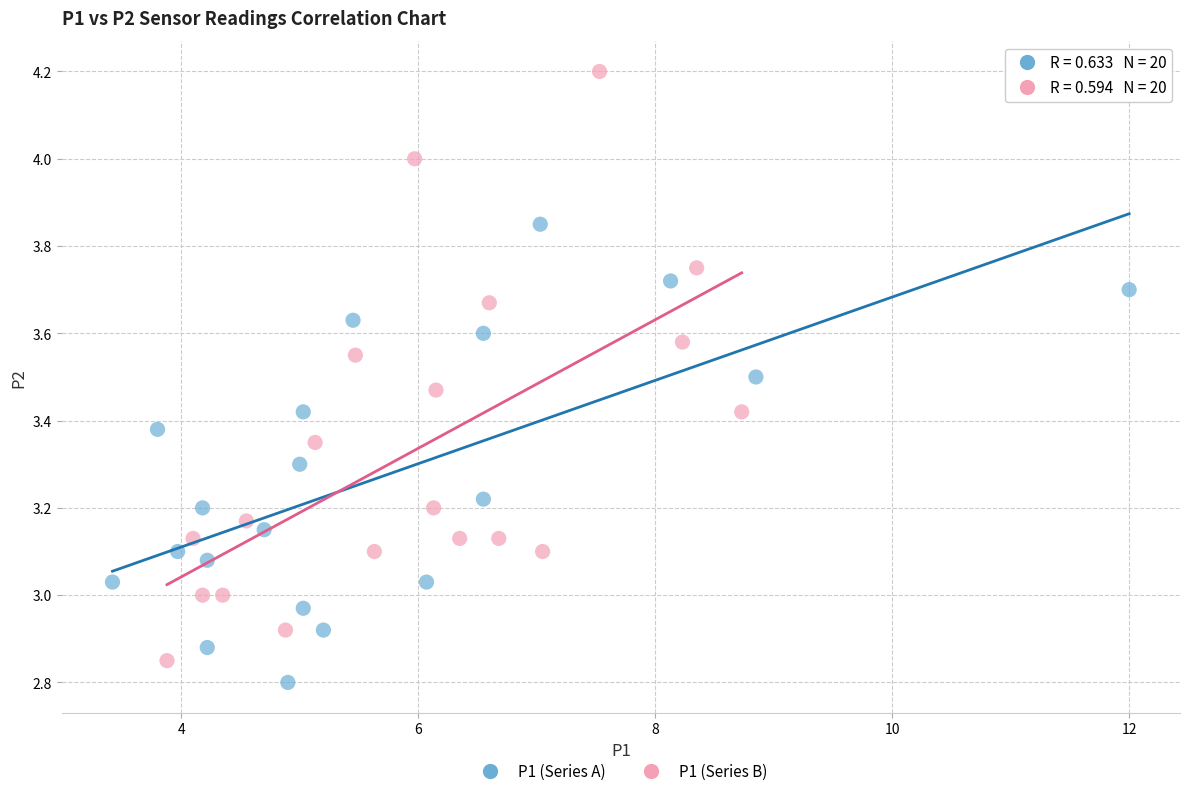

Which series contains the highest Y value?

P1 (Series B)